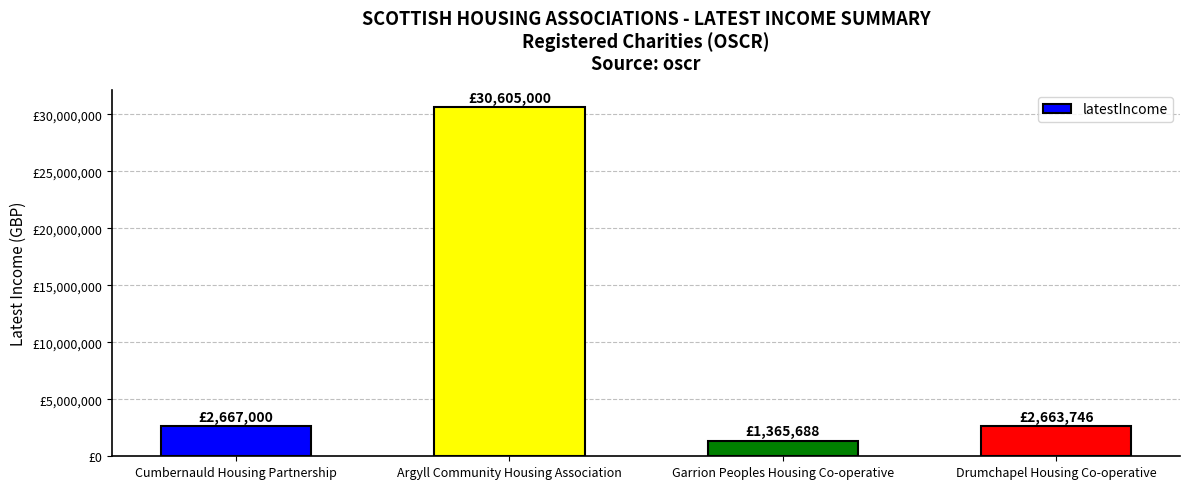

What is the label of the 2nd bar from the right?

Garrion Peoples Housing Co-operative